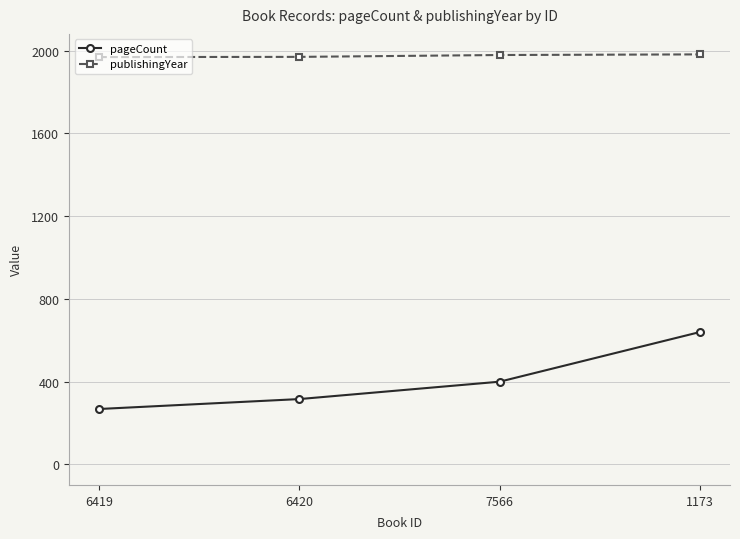

True or false: pageCount has a value of 1151 at 1173.

False